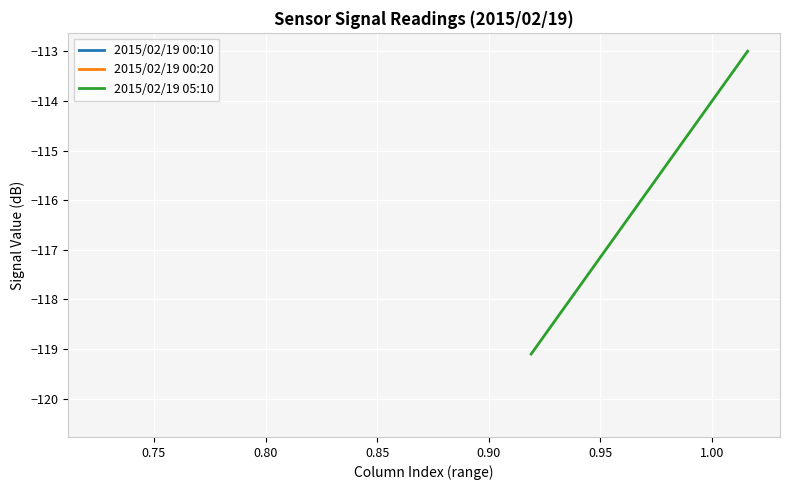

True or false: 2015/02/19 00:10 and 2015/02/19 00:20 intersect in this chart.

False